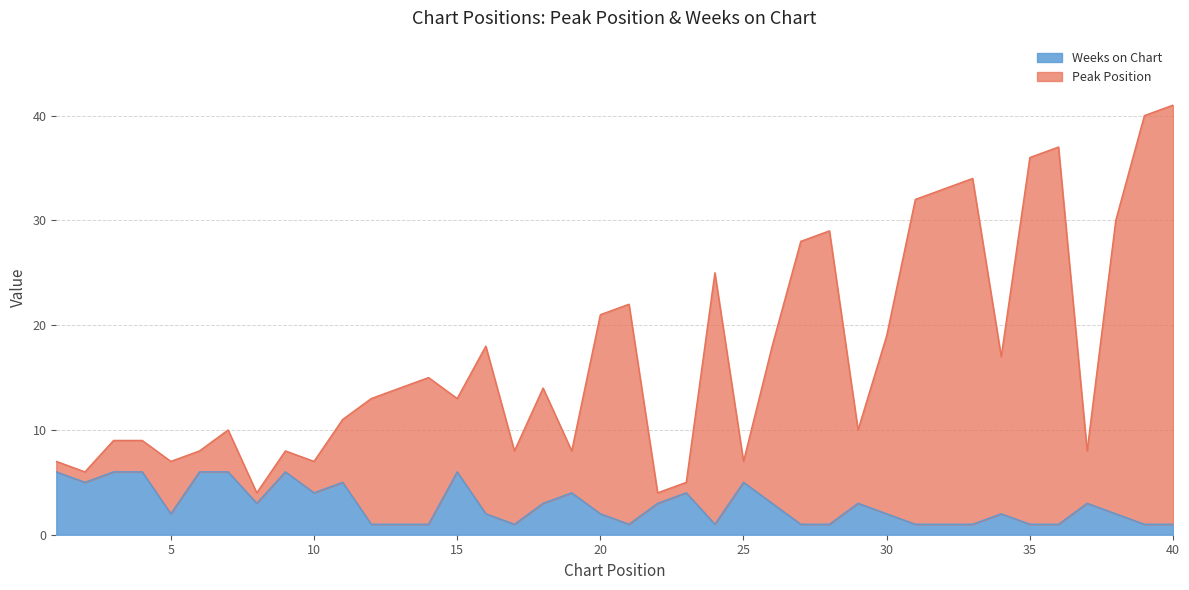

True or false: Weeks on Chart has more than 0 points higher than both neighbors.

True